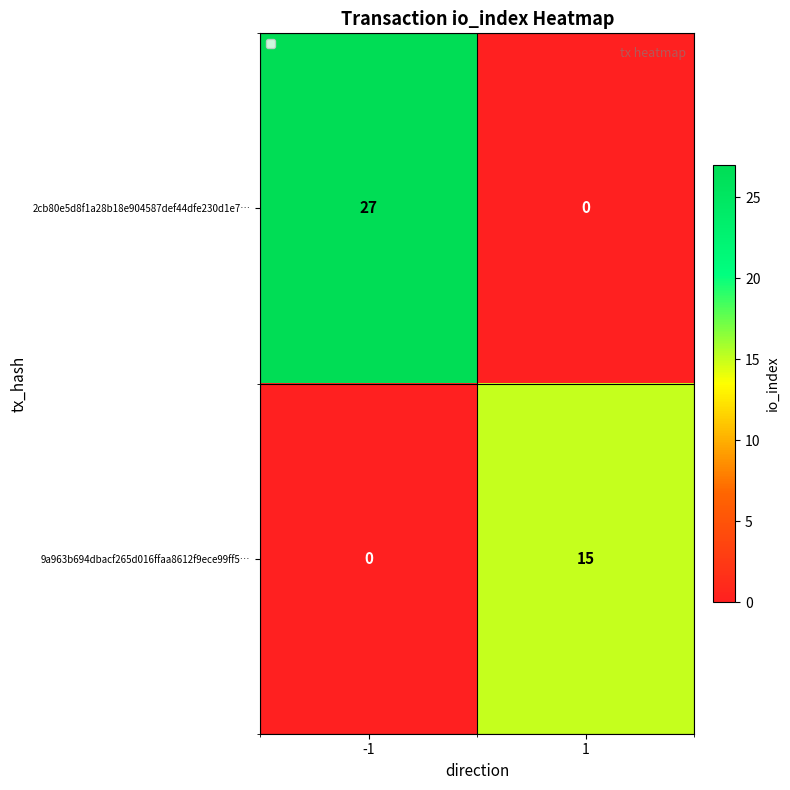

What is the sum of the 2cb80e5d8f1a28b18e904587def44dfe230d1e7… values at -1 and 1?

27